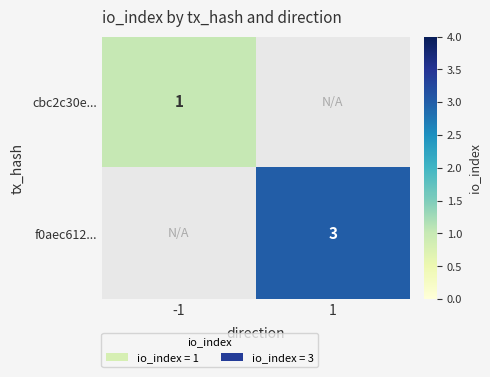

True or false: f0aec612... has a value of 1 at 1.

False